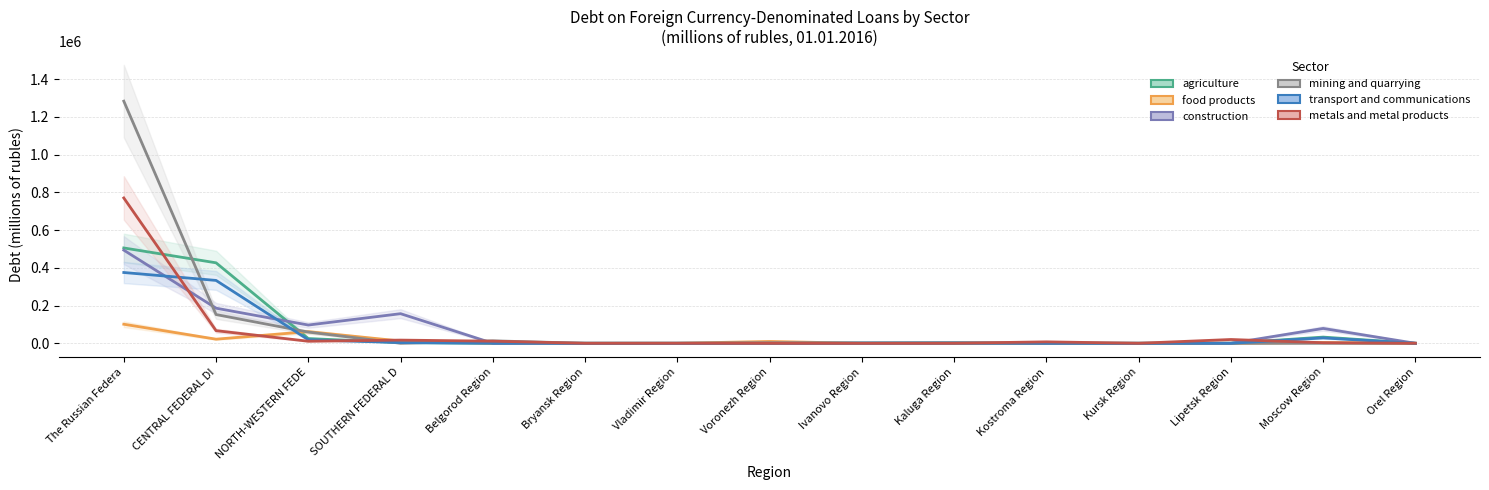

What are all the series names shown in the legend?

agriculture, food products, construction, mining and quarrying, transport and communications, metals and metal products